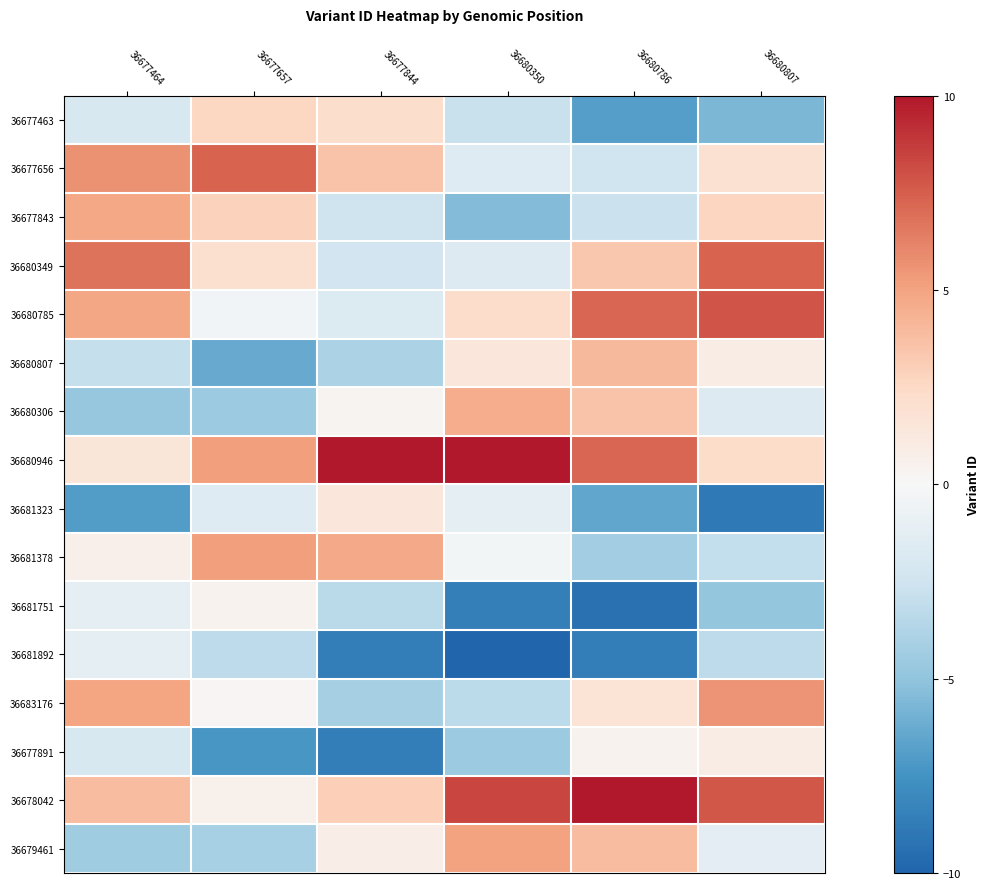

Which label corresponds to the smallest value in the chart?

36680350